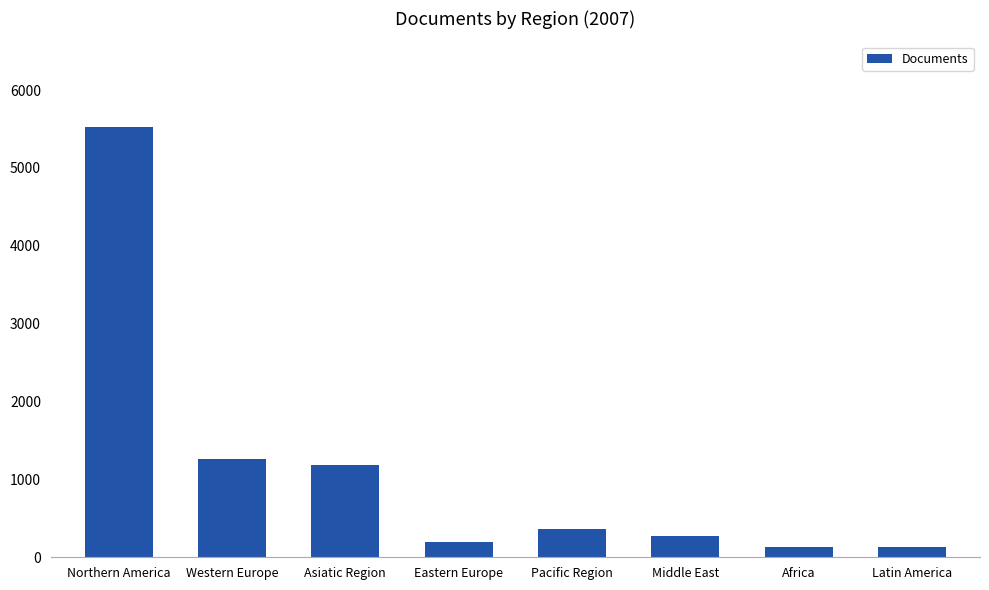

What is the change in value from Eastern Europe to Middle East?

+85